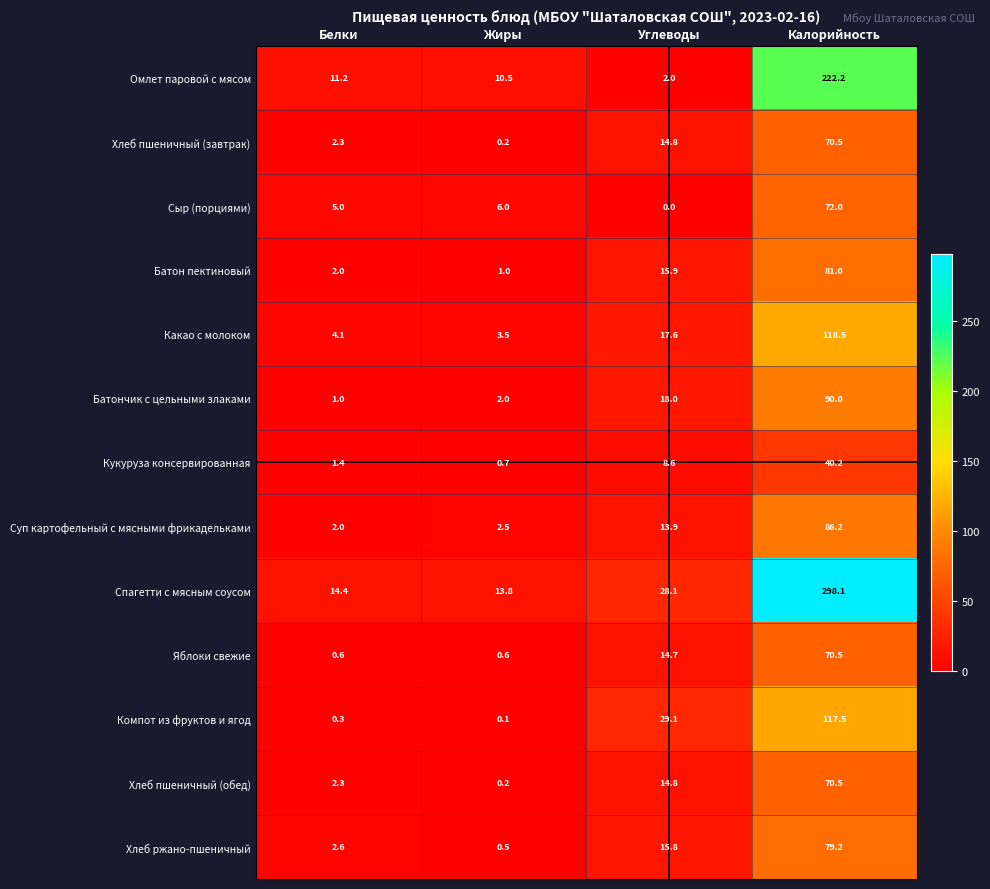

Is the value of Какао с молоком at Углеводы greater than the value of Батончик с цельными злаками at Жиры?

Yes